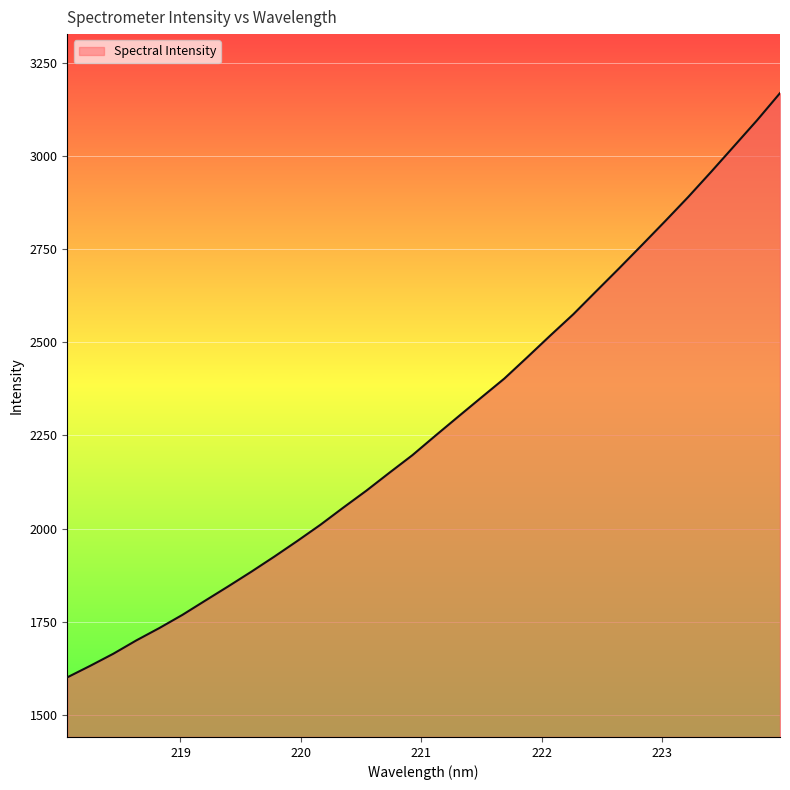

What is the smallest value displayed?

1600.6